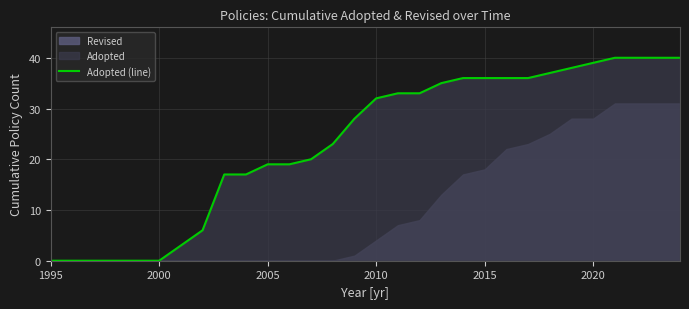

The chart shows a value of 22 at 8. True or false?

False